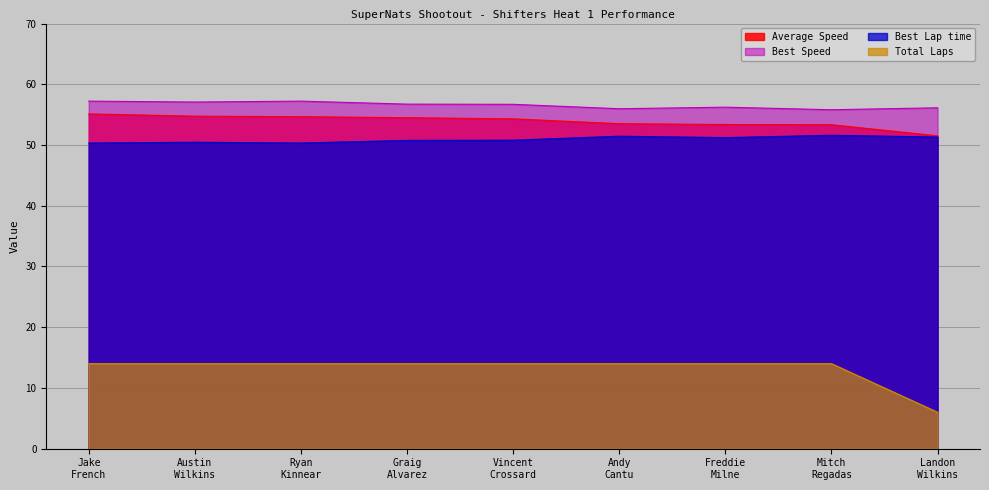

At which category is the sum across all series the highest?

Jake French